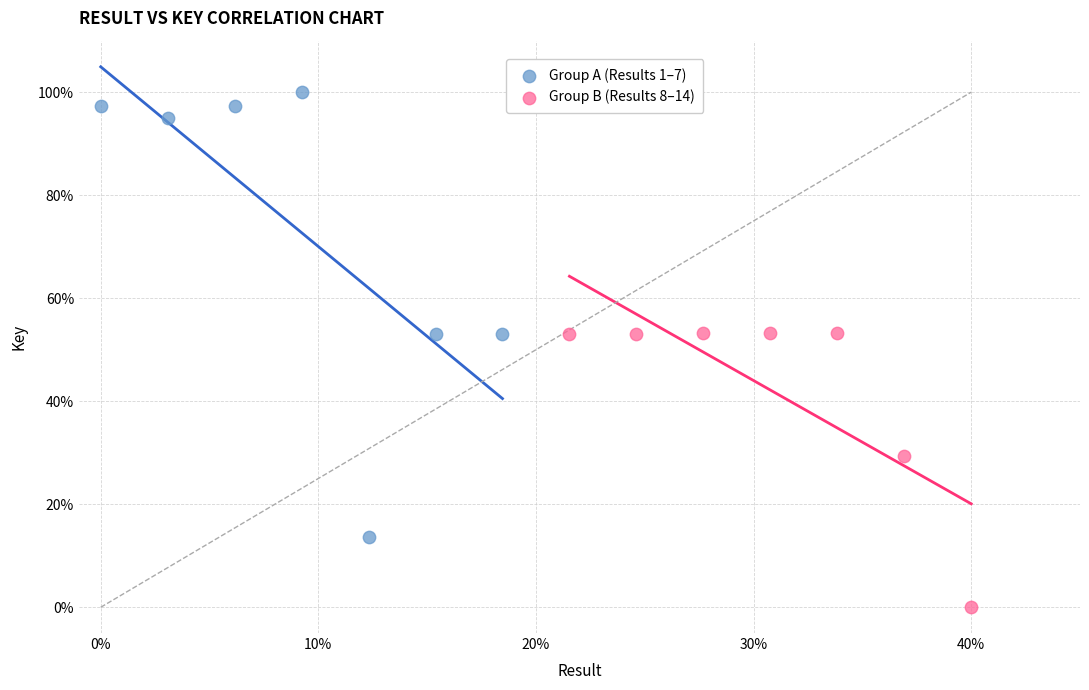

Which series reaches the minimum Y coordinate?

Group B (Results 8–14)